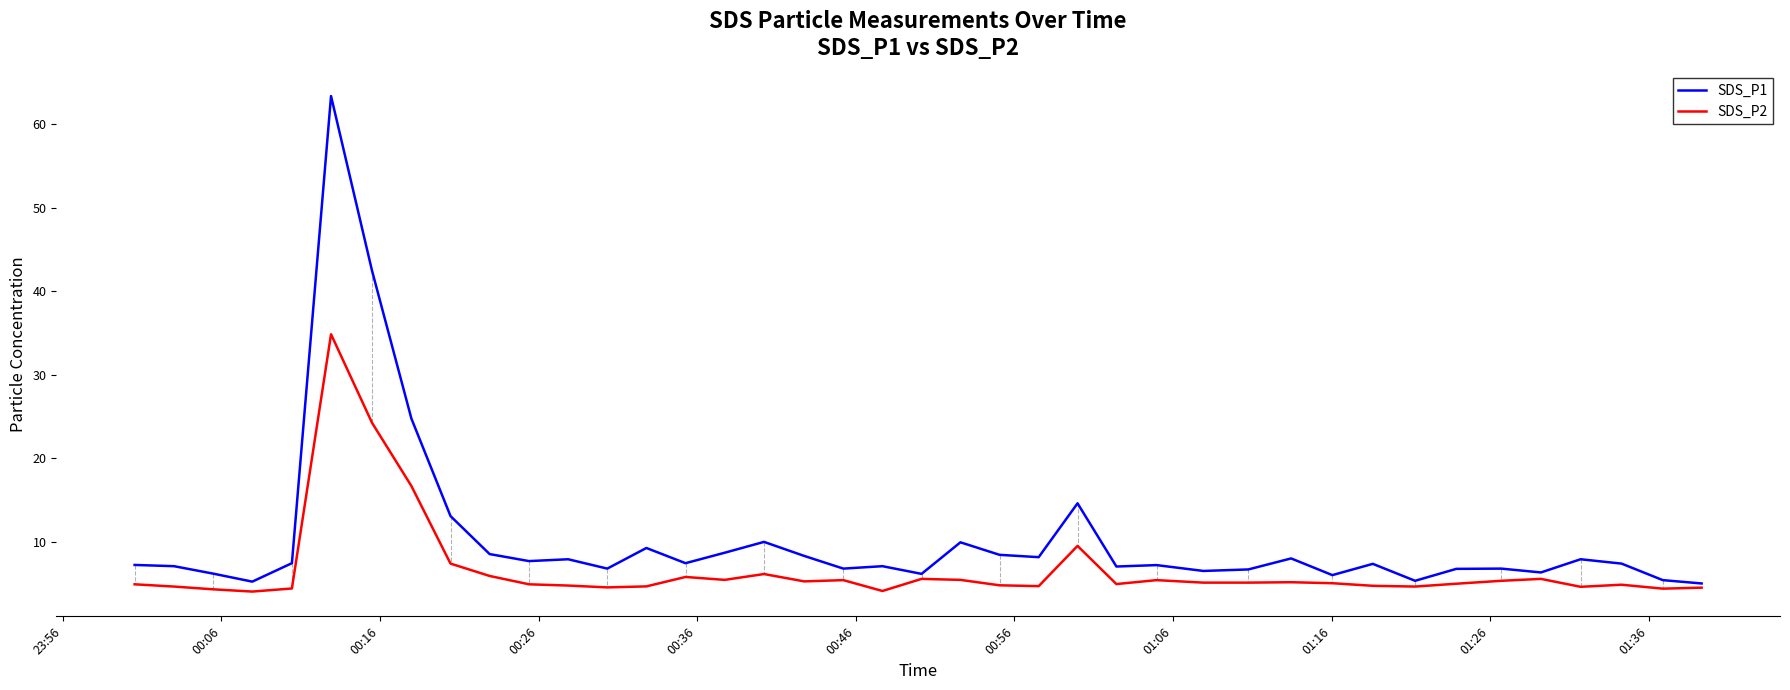

Which series has the largest total across all categories?

SDS_P1